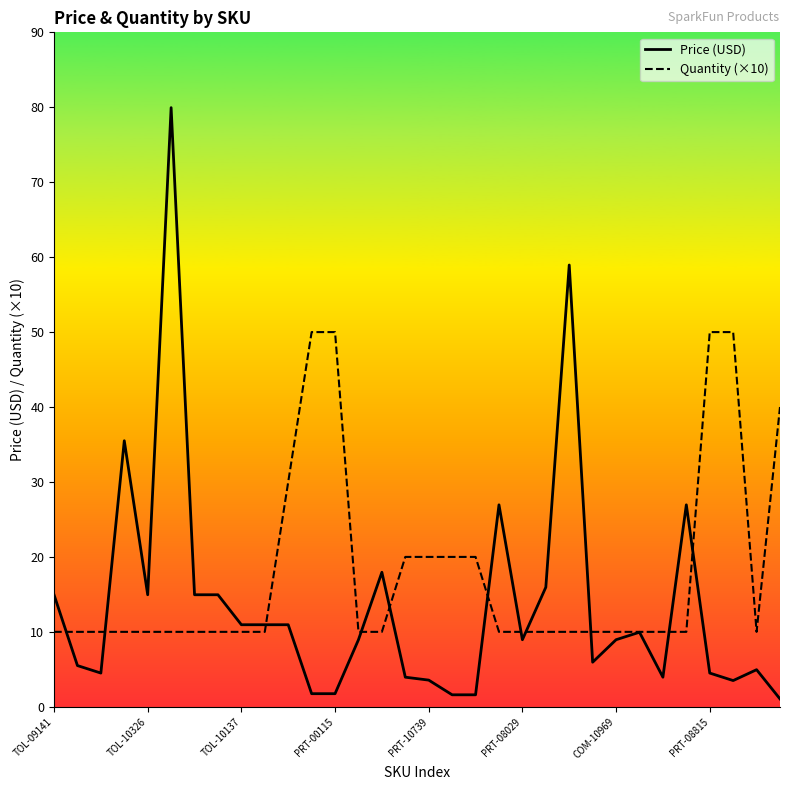

Count the number of data series in this chart.

2